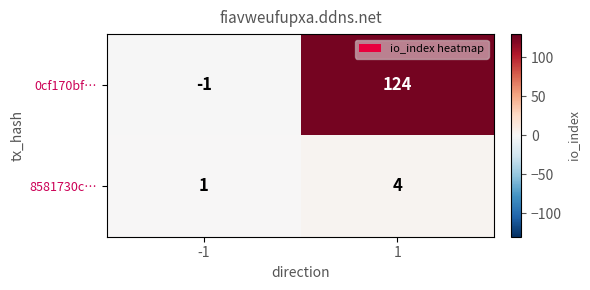

Reading left to right, list all the values displayed in this chart.

0cf170bf…: -1	124
8581730c…: 1	4